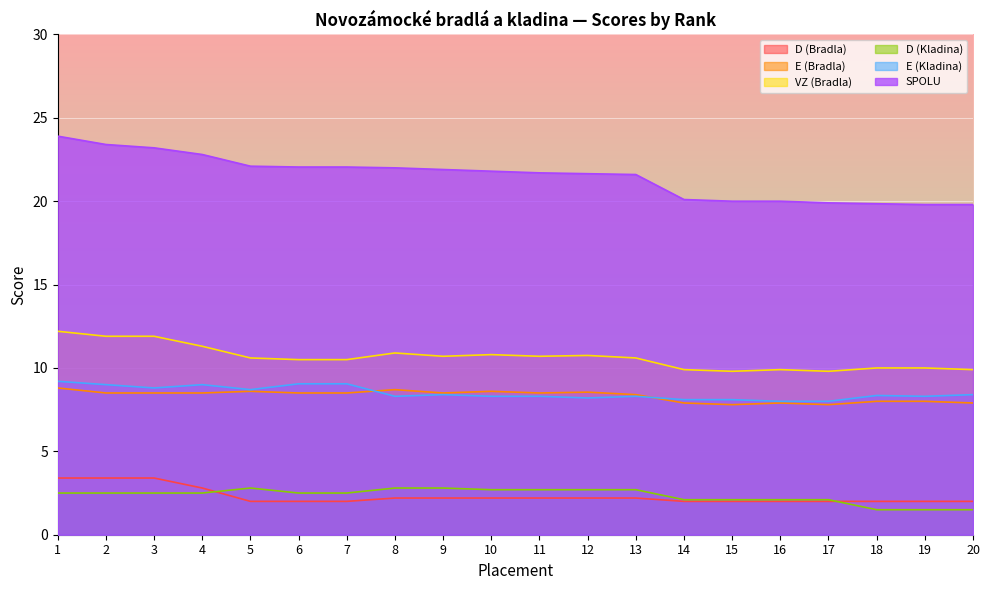

Is the value of E (Kladina) at 9 greater than the value of E (Bradla) at 1?

No